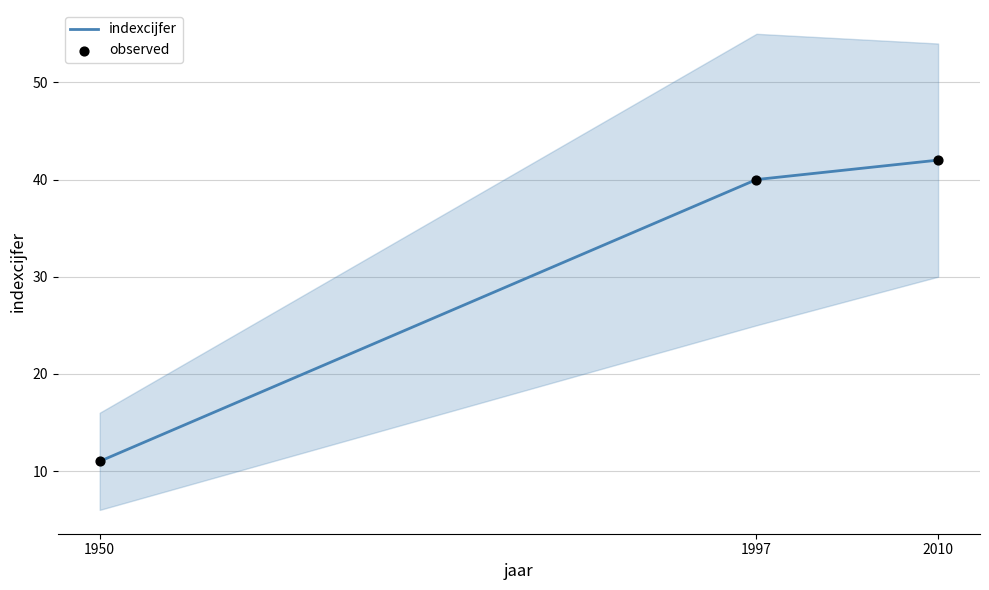

Which series contains the highest Y value?

indexcijfer